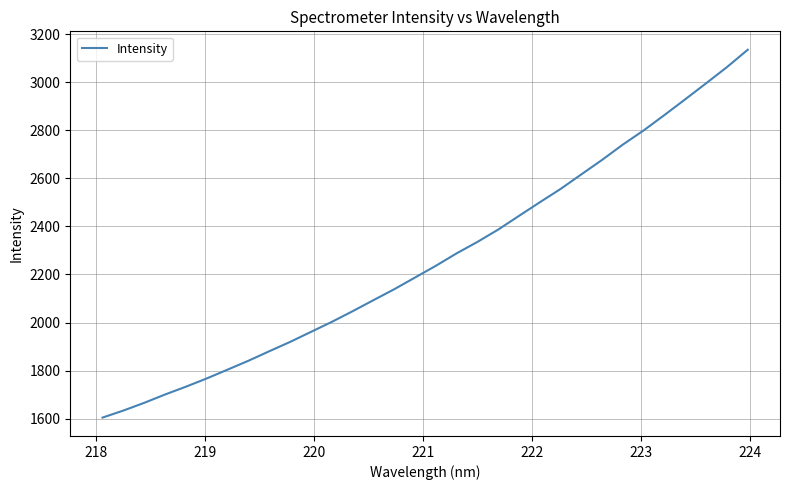

Does the chart display data point markers on the line(s)?

No